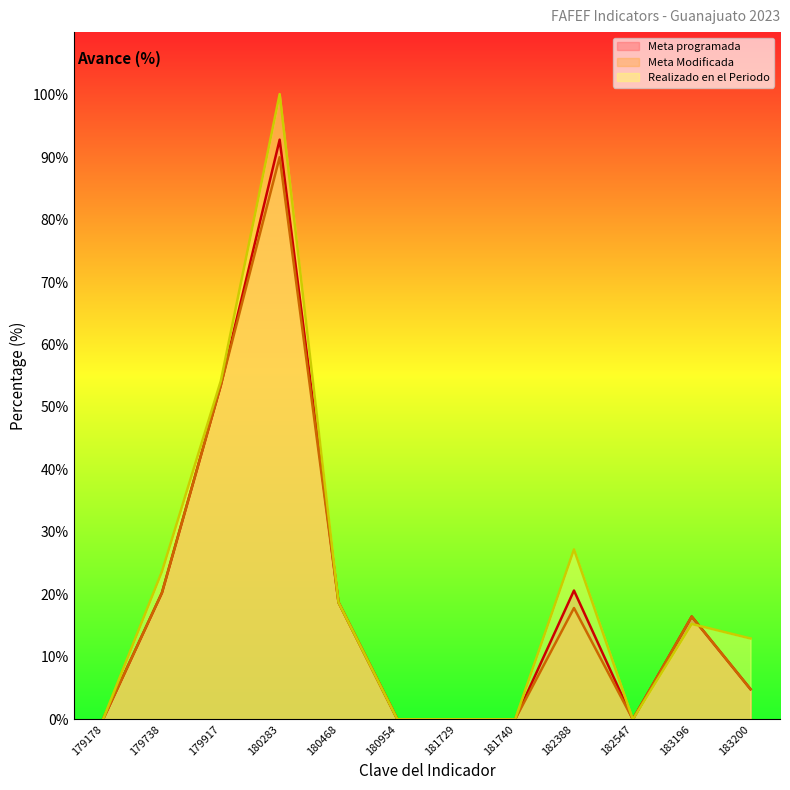

At which category is the sum across all series the highest?

180283